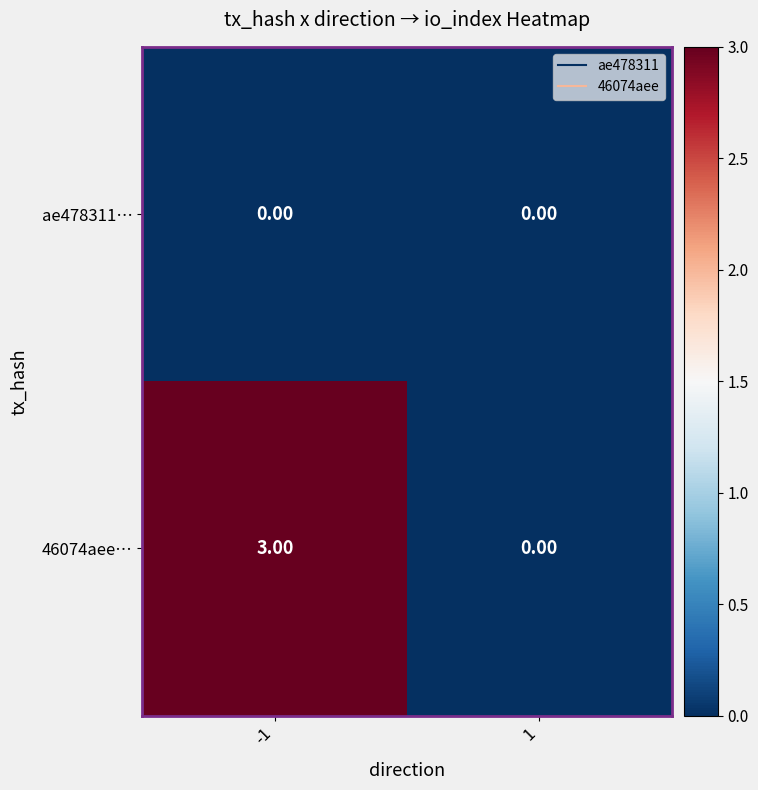

Between -1 and 1, which series saw the biggest shift?

46074aee…